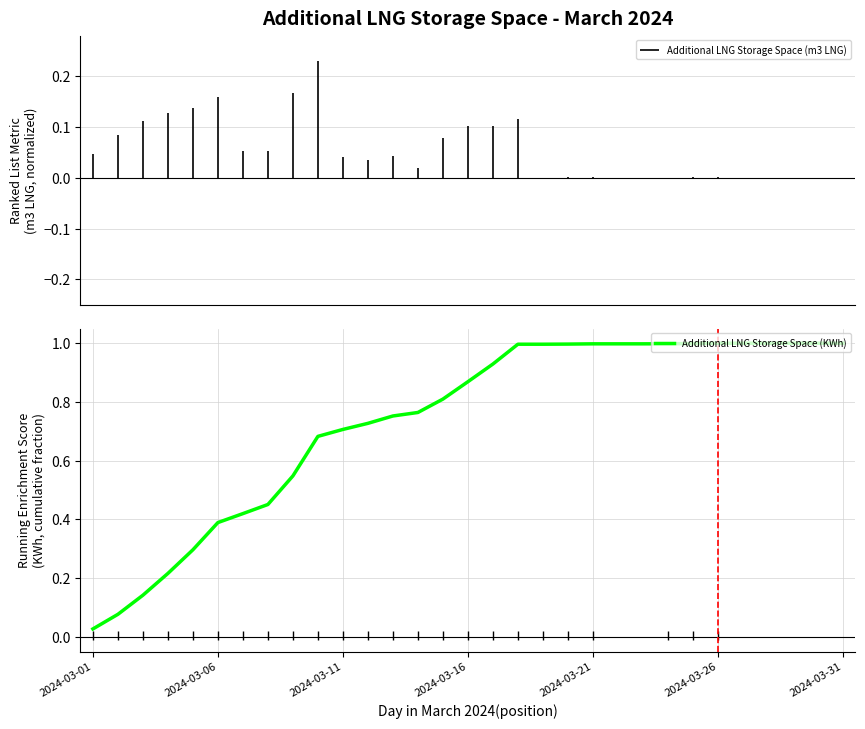

What value does the data have at 24?

1.0